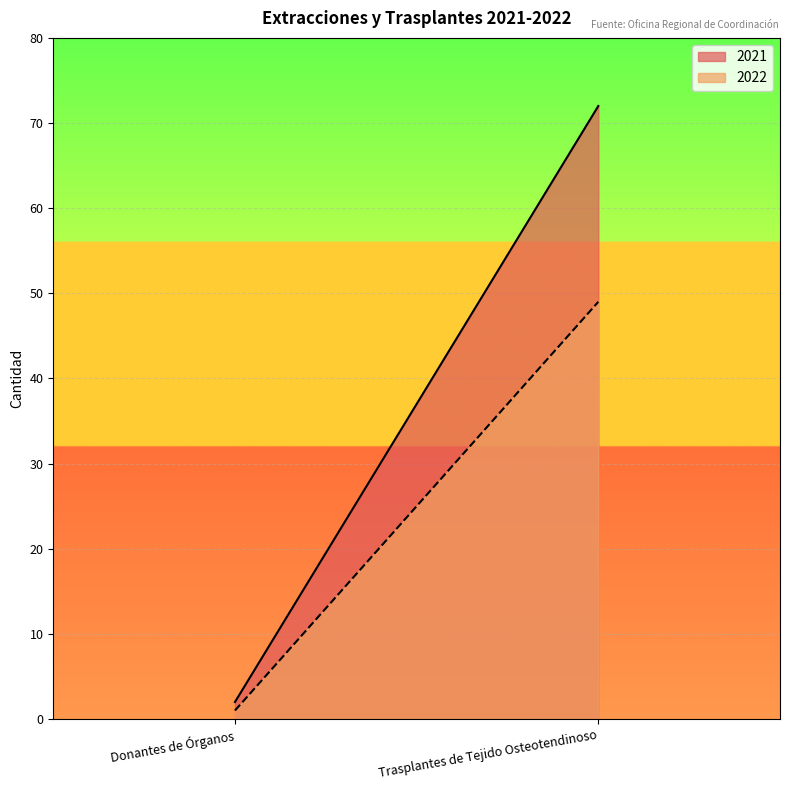

Which has a higher value, Trasplantes de Tejido Osteotendinoso or Donantes de Órganos?

Trasplantes de Tejido Osteotendinoso